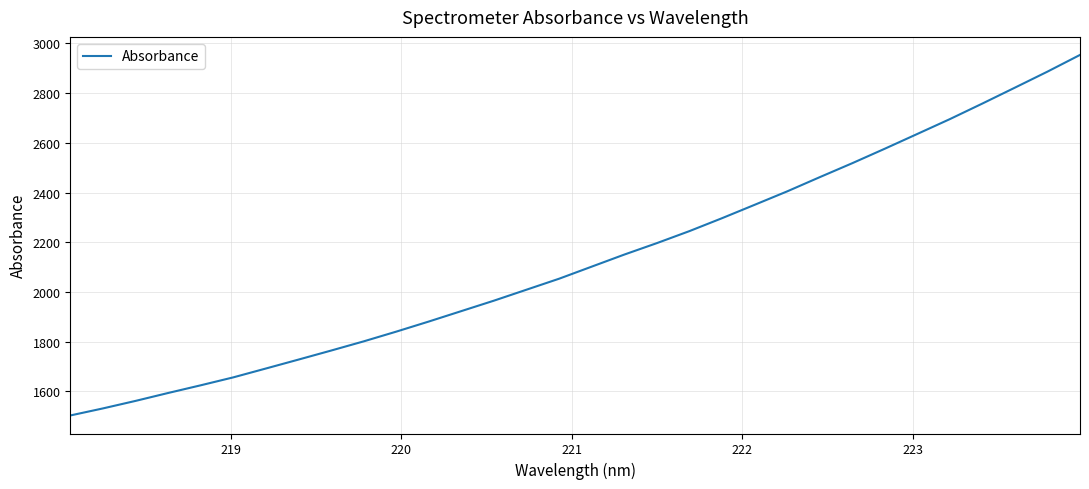

What is the difference between the maximum and minimum values?

1450.6